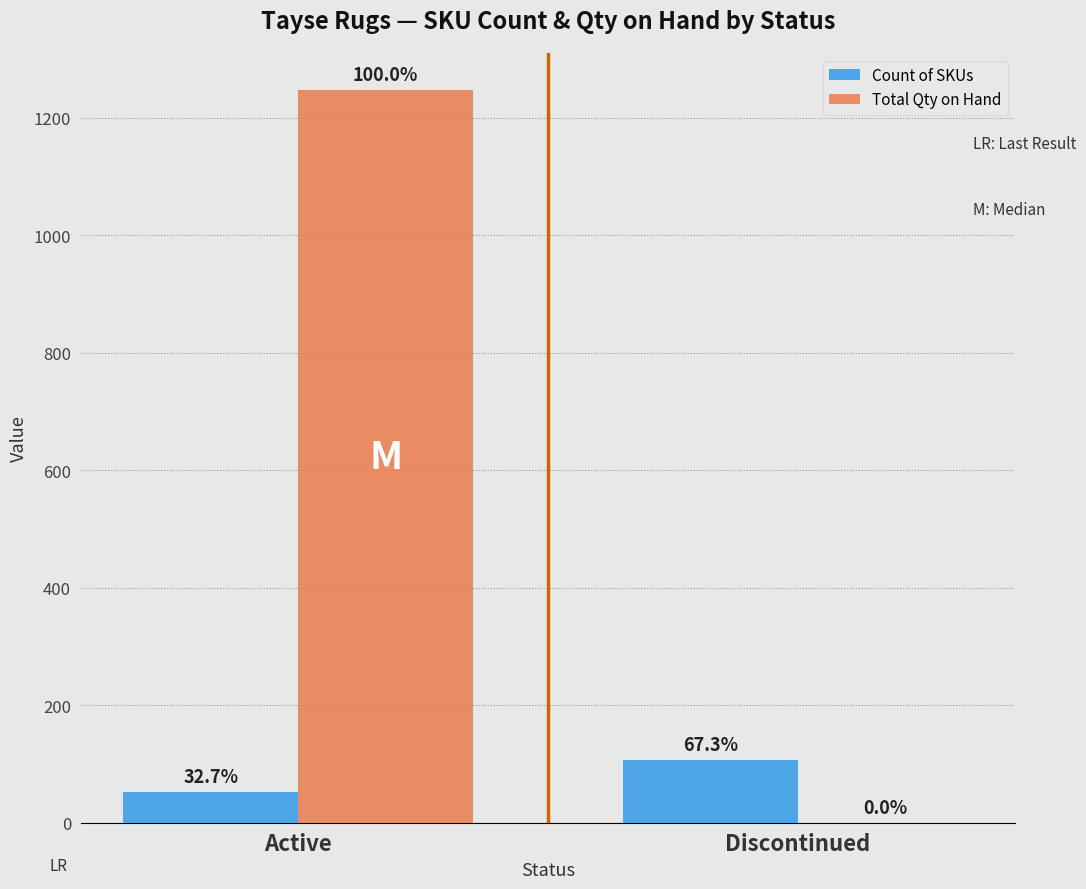

How many groups of bars are there?

2